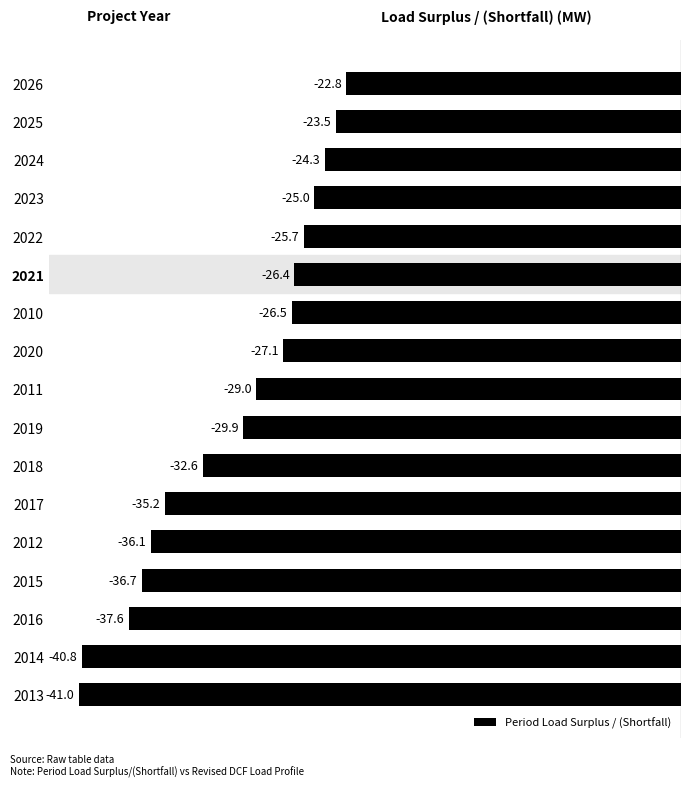

The value at 2017 is -35.2. True or false?

True